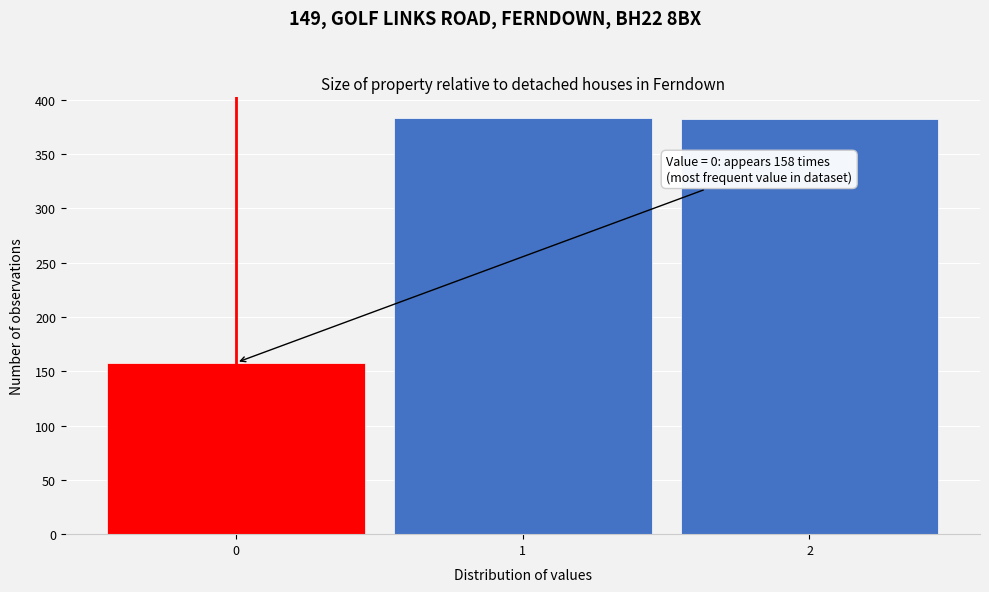

Is it true that the value at 0 is 271?

False